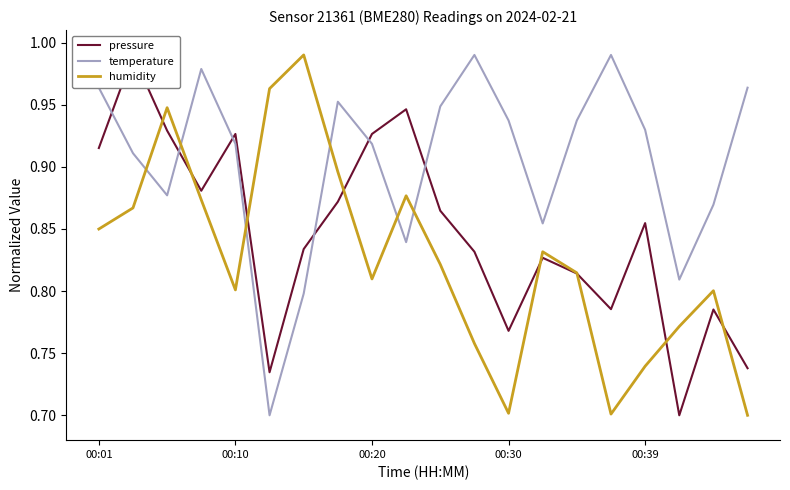

What is the value of the pressure point at the 10th from the left?

0.9